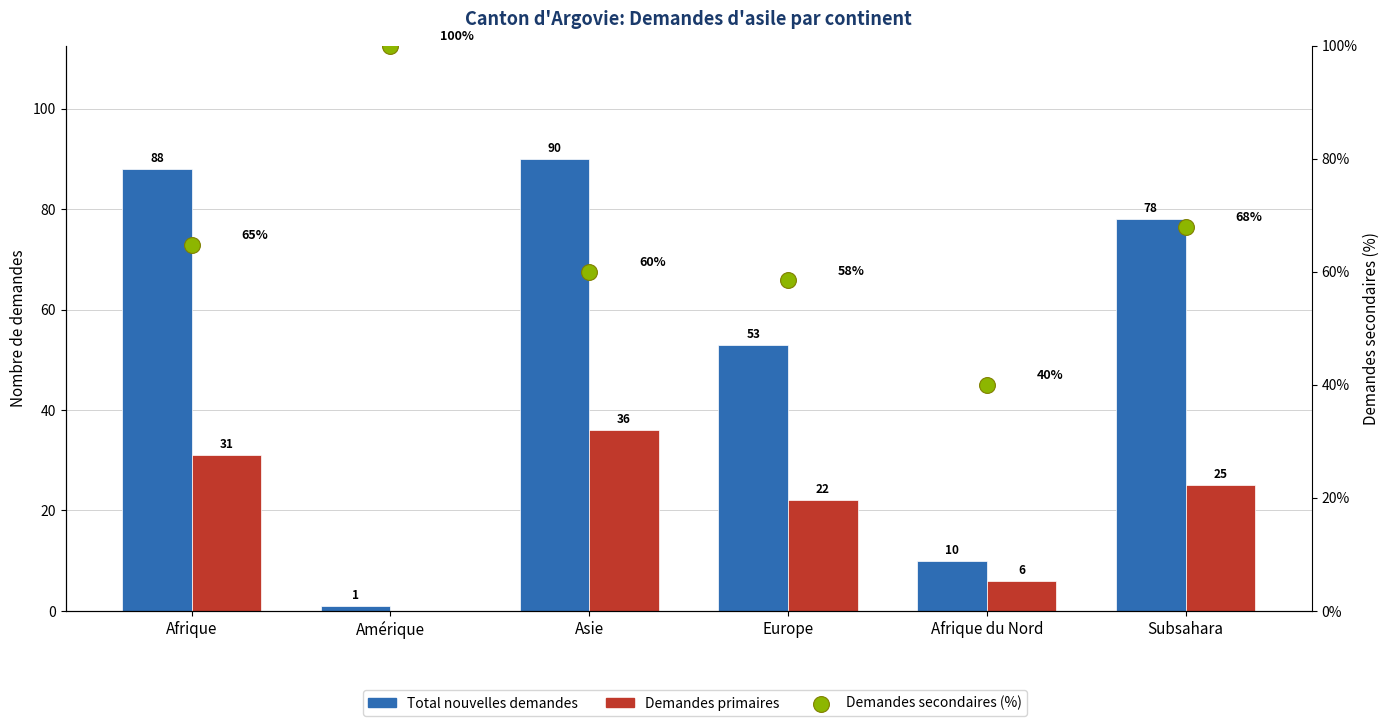

What is the total value across all series at Asie?

186.0